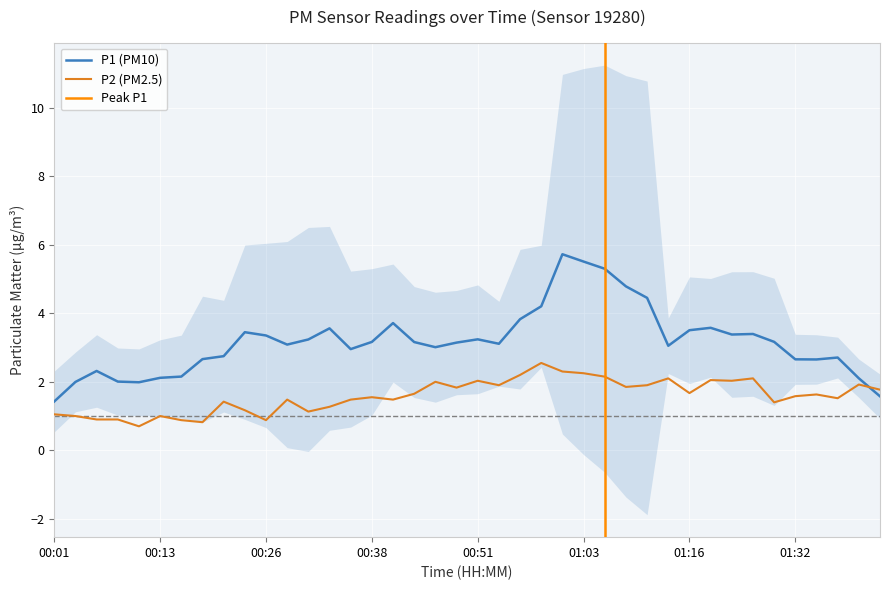

What is the lowest value of the P1 (PM10) series?

1.4